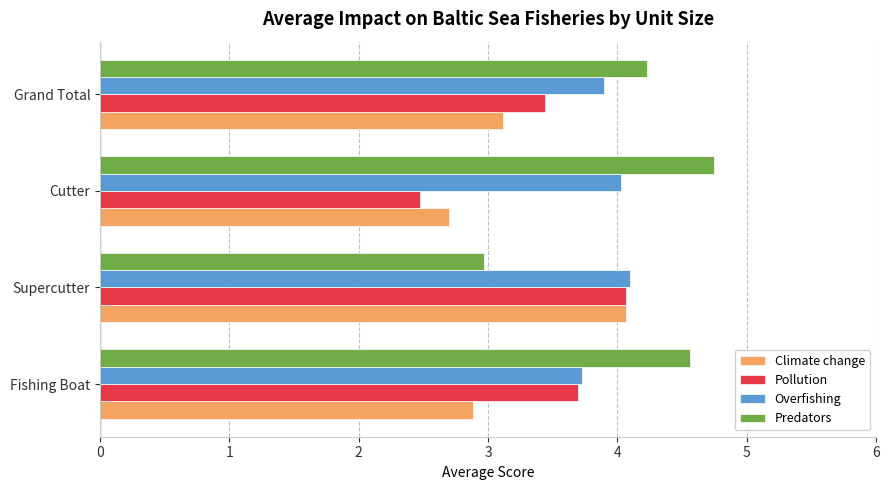

Rank the series by their average value, from lowest to highest.

Climate change, Pollution, Overfishing, Predators